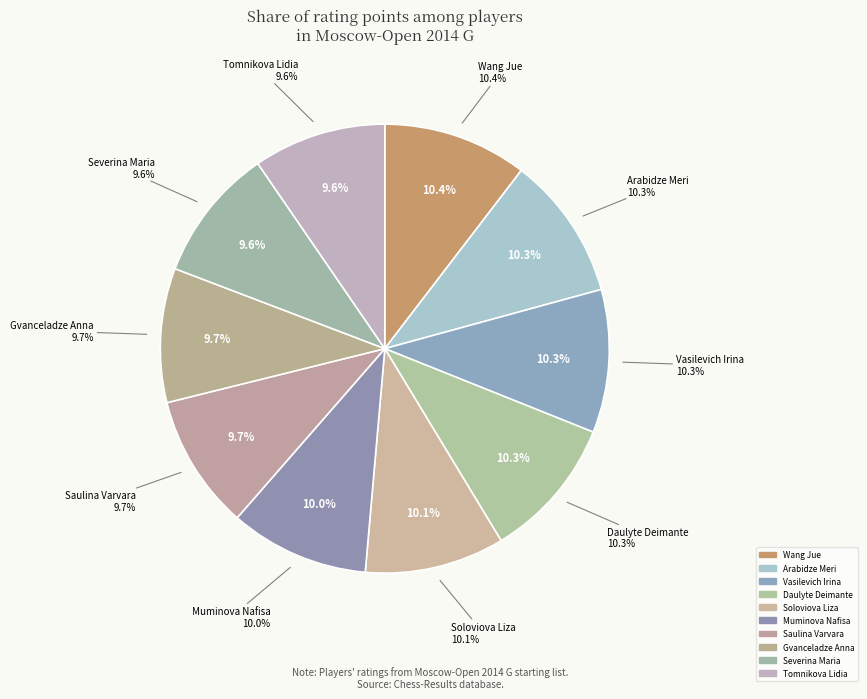

Rank the categories by value from highest to lowest.

Wang Jue (WGM), Arabidze Meri (WGM), Vasilevich Irina (IM), Daulyte Deimante (WGM), Soloviova Liza (WGM), Muminova Nafisa (WGM), Saulina Varvara (WFM), Gvanceladze Anna (WFM), Severina Maria (WIM), Tomnikova Lidia (WFM)